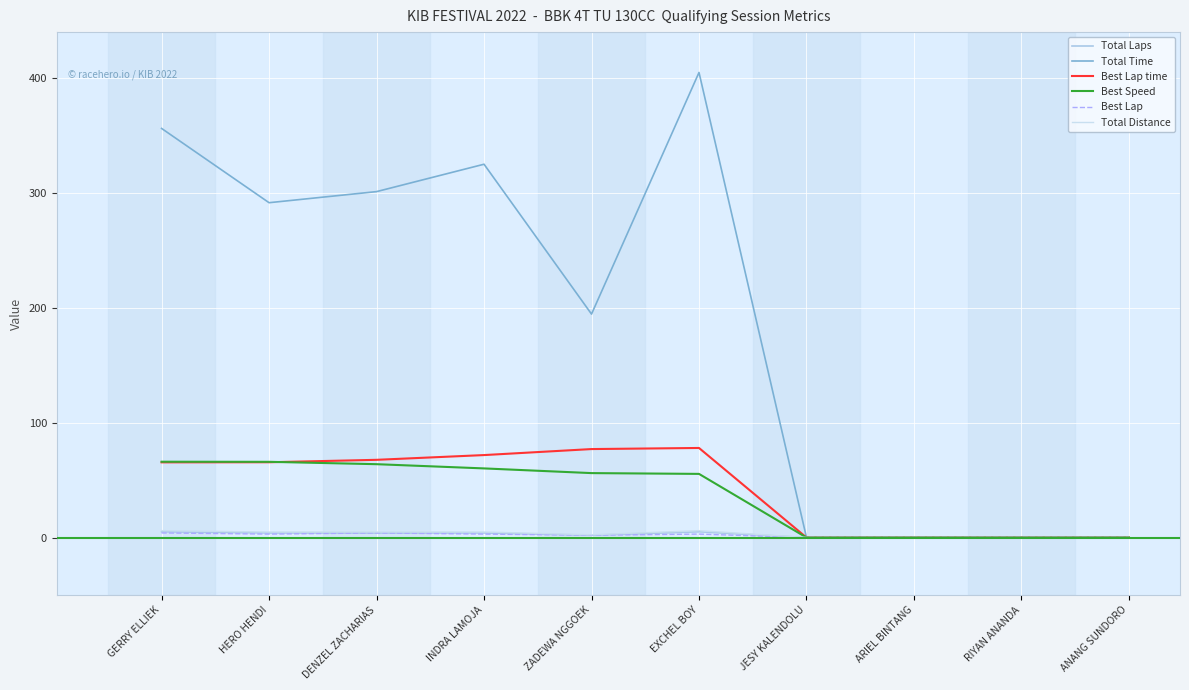

Does the chart have visible grid lines?

Yes